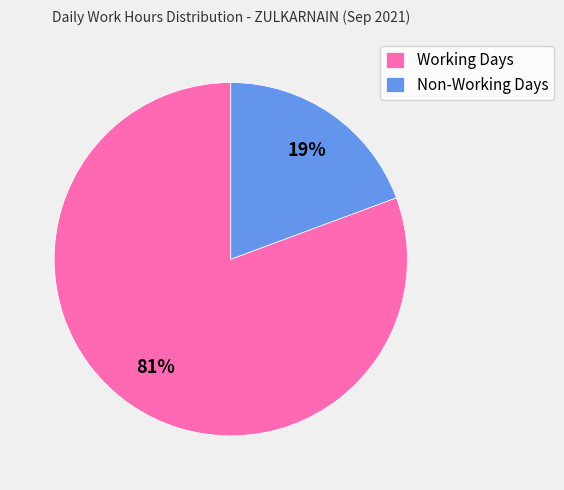

Count the number of slices in the pie.

2